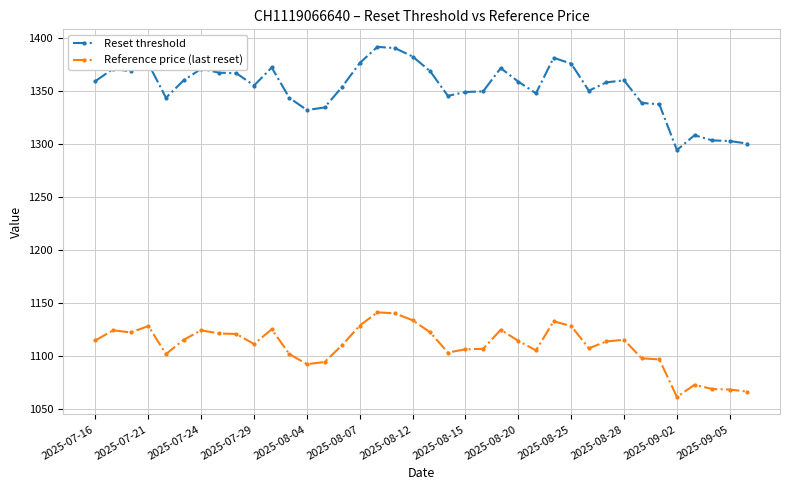

Which series has the largest total across all categories?

Reset threshold